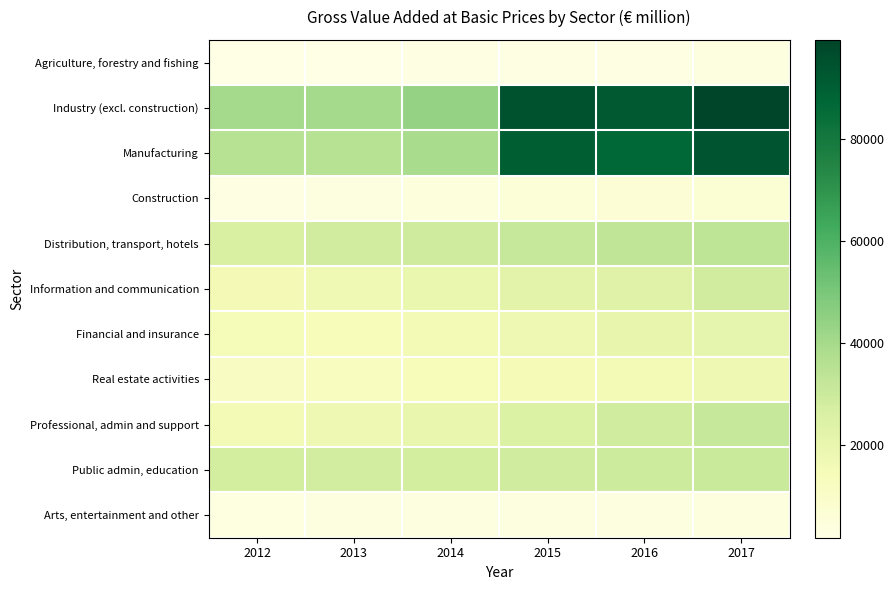

Reading right to left, list all the values displayed in this chart.

Agriculture, forestry and fishing: 2017=3443.7	2016=2537.1	2015=2296.9	2014=2418.6	2013=1954.1	2012=1715.9
Industry (excl. construction): 2017=99523.6	2016=91959.7	2015=94737.5	2014=43881.9	2013=40195.0	2012=40174.6
Manufacturing: 2017=93863.0	2016=87466.0	2015=90387.6	2014=39004.7	2013=35240.2	2012=35229.8
Construction: 2017=6936.9	2016=6243.2	2015=5352.8	2014=4644.8	2013=3537.6	2012=2690.2
Distribution, transport, hotels: 2017=33748.6	2016=32871.1	2015=31349.7	2014=28991.8	2013=28086.6	2012=25806.2
Information and communication: 2017=28458.8	2016=23670.2	2015=22229.6	2014=18999.8	2013=16801.5	2012=15412.0
Financial and insurance: 2017=20592.6	2016=20143.2	2015=17639.6	2014=15810.1	2013=13483.7	2012=14619.0
Real estate activities: 2017=17300.0	2016=16151.6	2015=14728.0	2014=13664.3	2013=12400.8	2012=11635.1
Professional, admin and support: 2017=31346.9	2016=28469.5	2015=25302.8	2014=19962.8	2013=17242.7	2012=15604.4
Public admin, education: 2017=30737.0	2016=29599.2	2015=28462.7	2014=27475.4	2013=27899.8	2012=27669.8
Arts, entertainment and other: 2017=3858.5	2016=3570.2	2015=3482.8	2014=3501.2	2013=3407.5	2012=3208.4